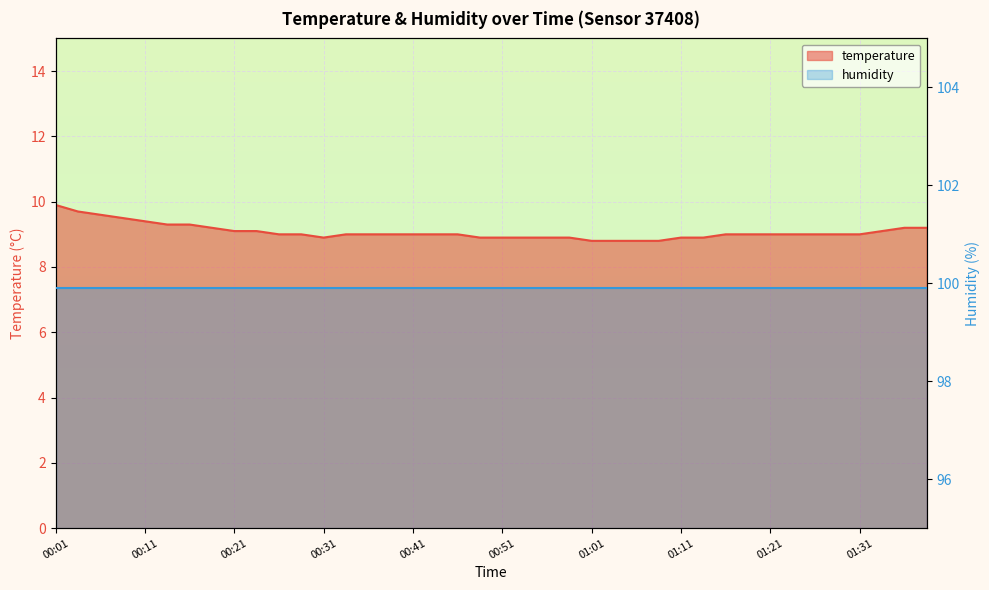

Does the chart display data point markers on the line(s)?

No